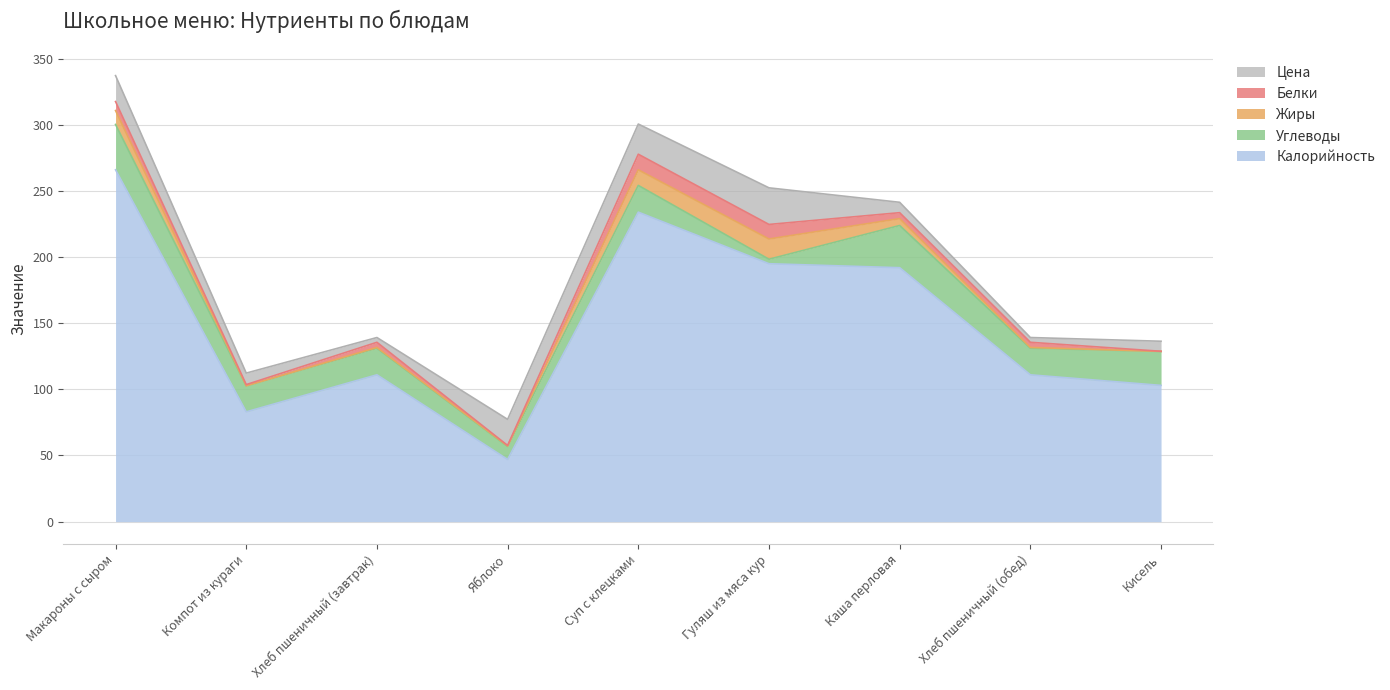

Count the number of data series in this chart.

5